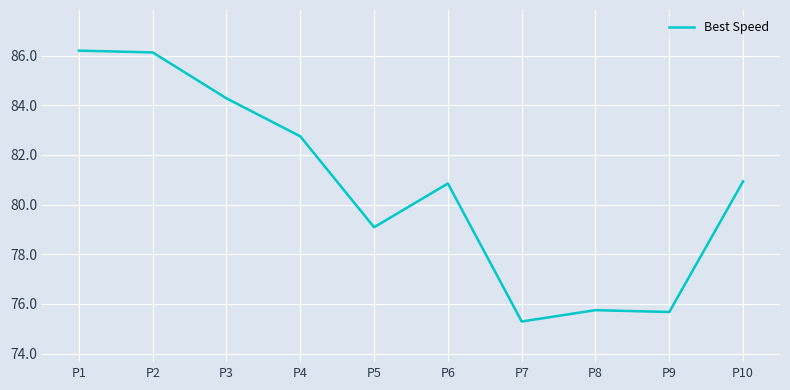

What is the difference between the maximum and minimum values?

10.9